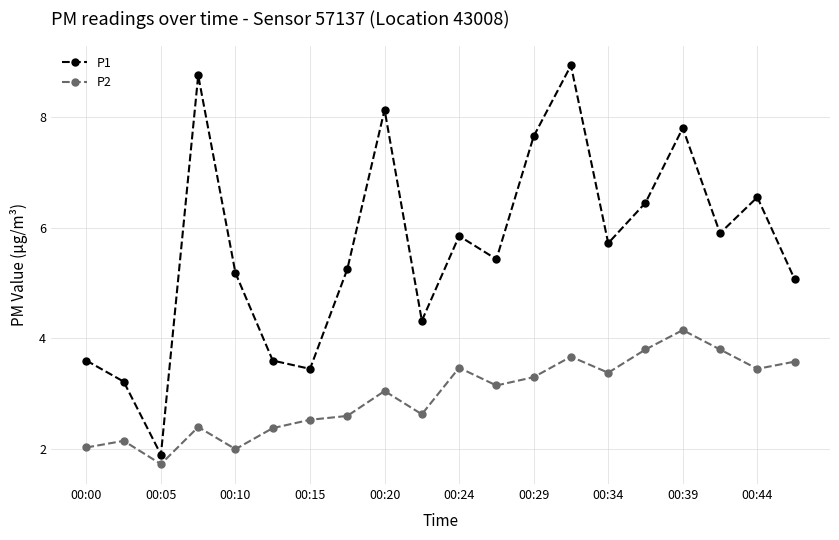

What are all the series names shown in the legend?

P1, P2